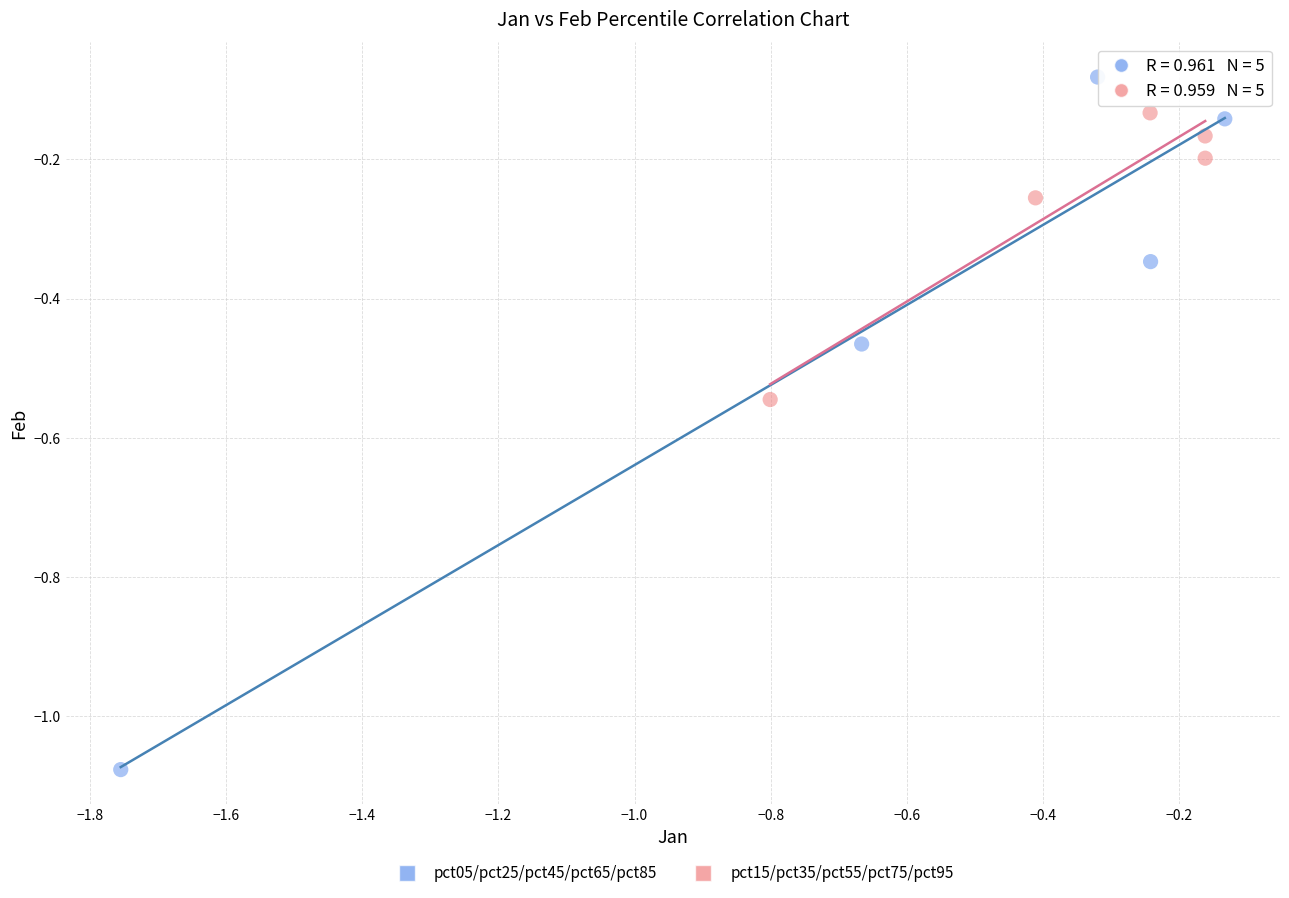

What are all the series names shown in the legend?

pct05/pct25/pct45/pct65/pct85, pct15/pct35/pct55/pct75/pct95